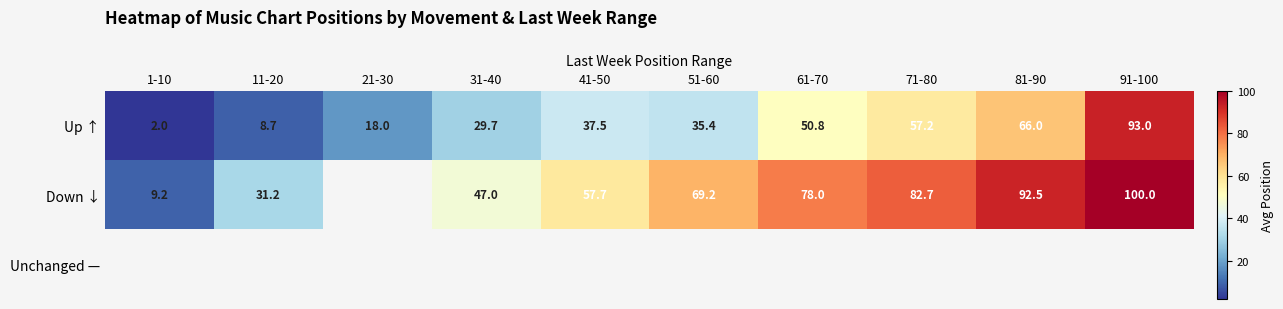

What is the approximate value of Up ↑ at 11-20?

8.7